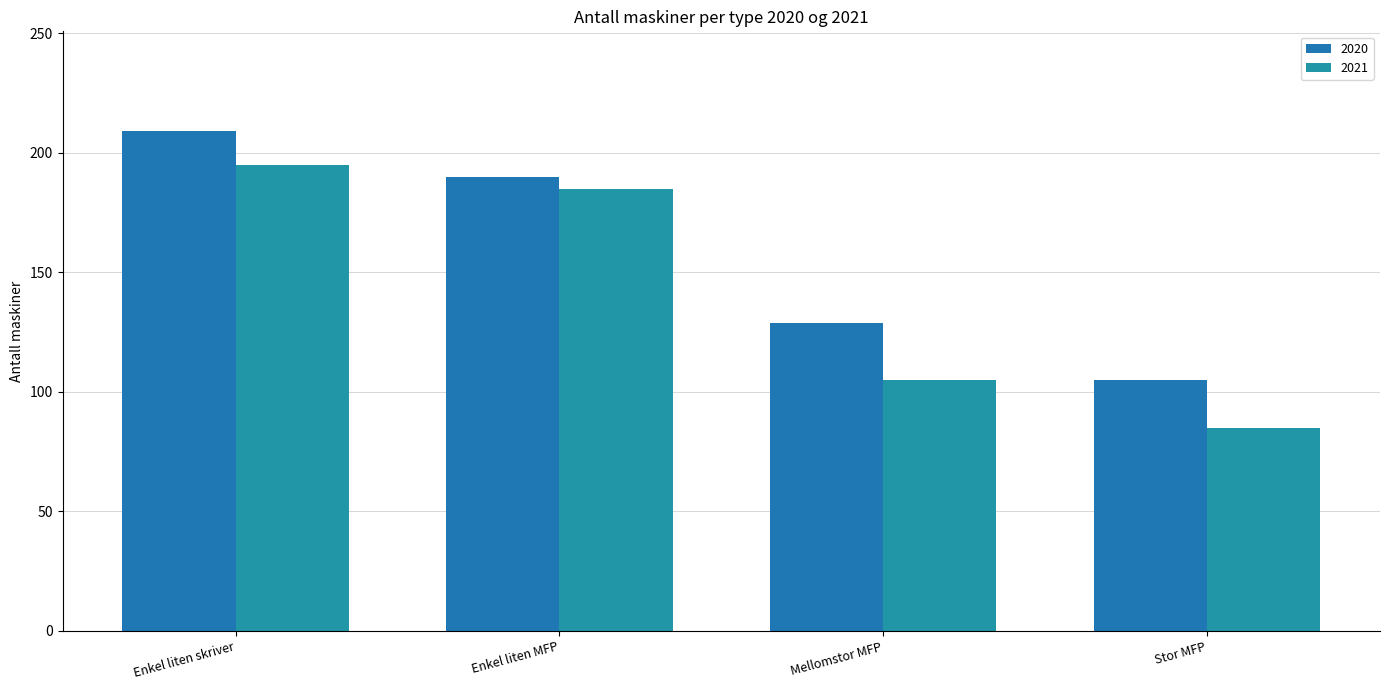

Which has a higher value, Enkel liten MFP or Mellomstor MFP?

Enkel liten MFP